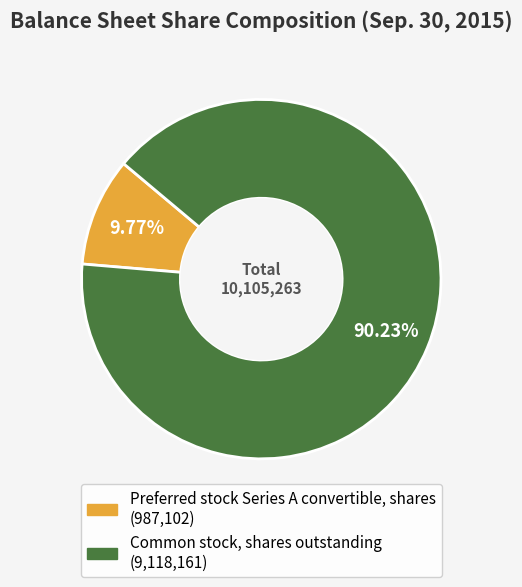

To the nearest percent, what portion does Common stock, shares outstanding represent?

90%